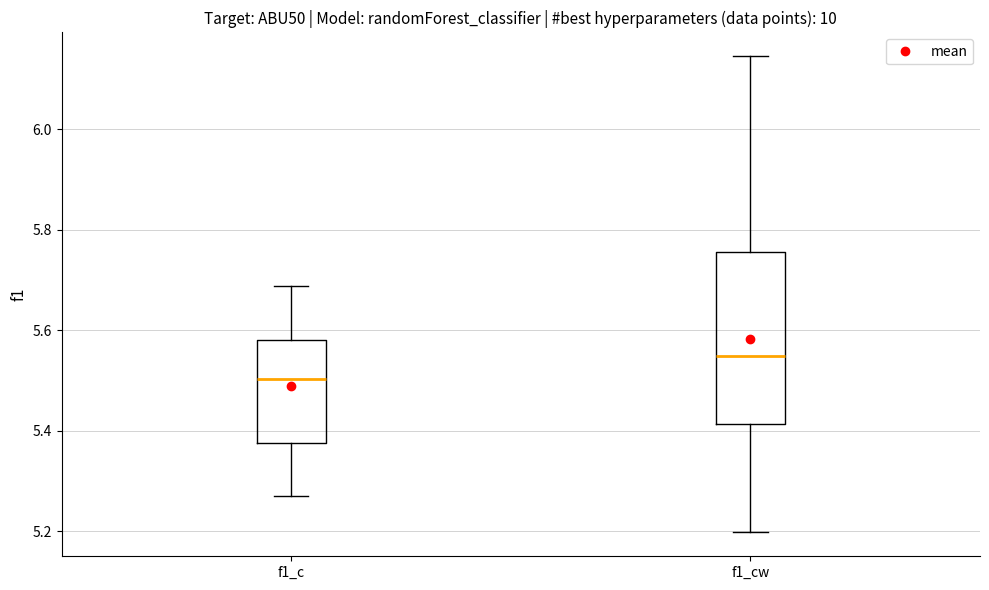

Where is the lower edge of the box for f1_cw on the y-axis? The values are not printed on the chart, so give them approximately, as read against the axis.

5.42